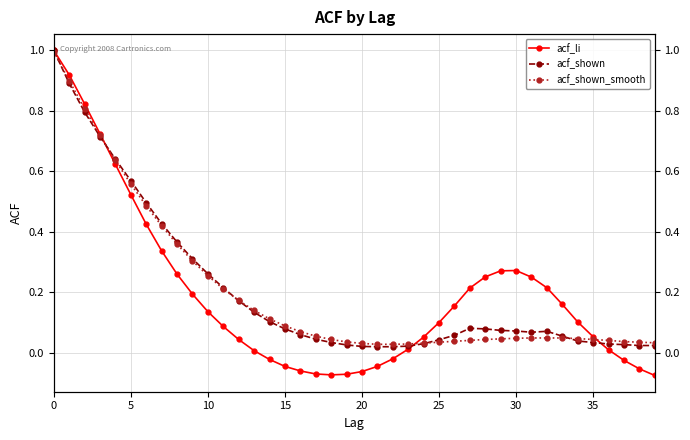

Does the chart have visible grid lines?

Yes